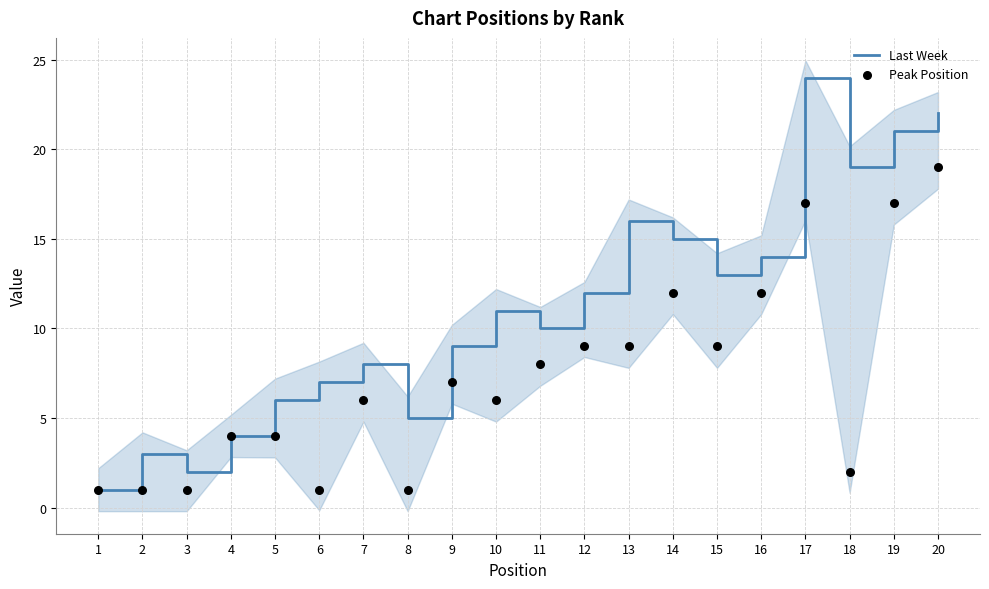

Which series contains the highest Y value?

Last Week